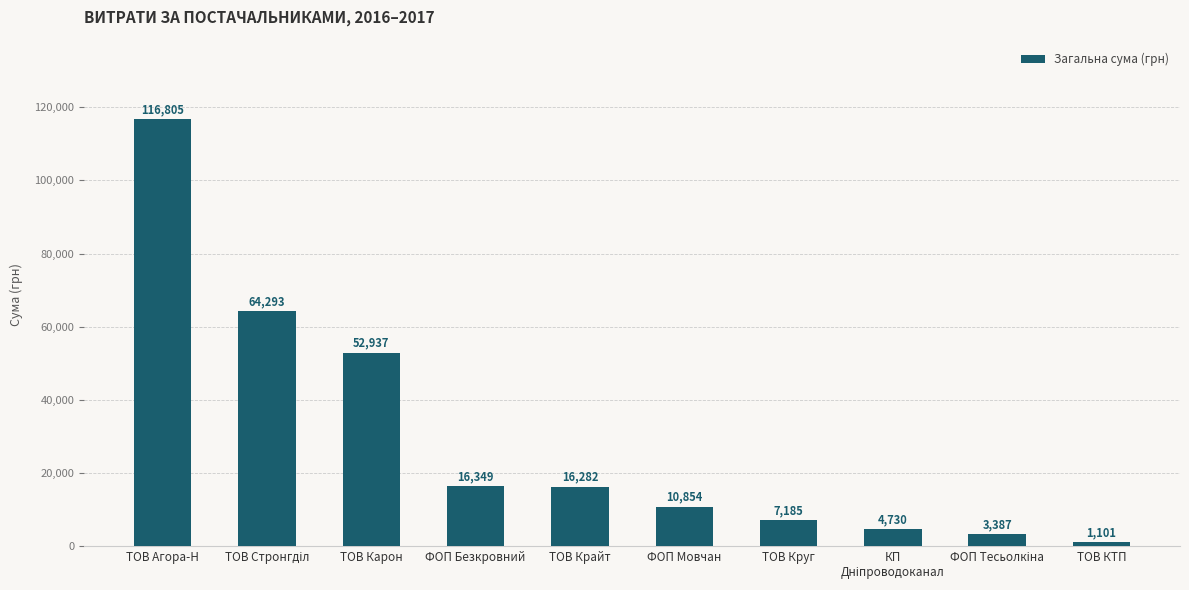

What is the difference between the second highest and second lowest values?

60905.9